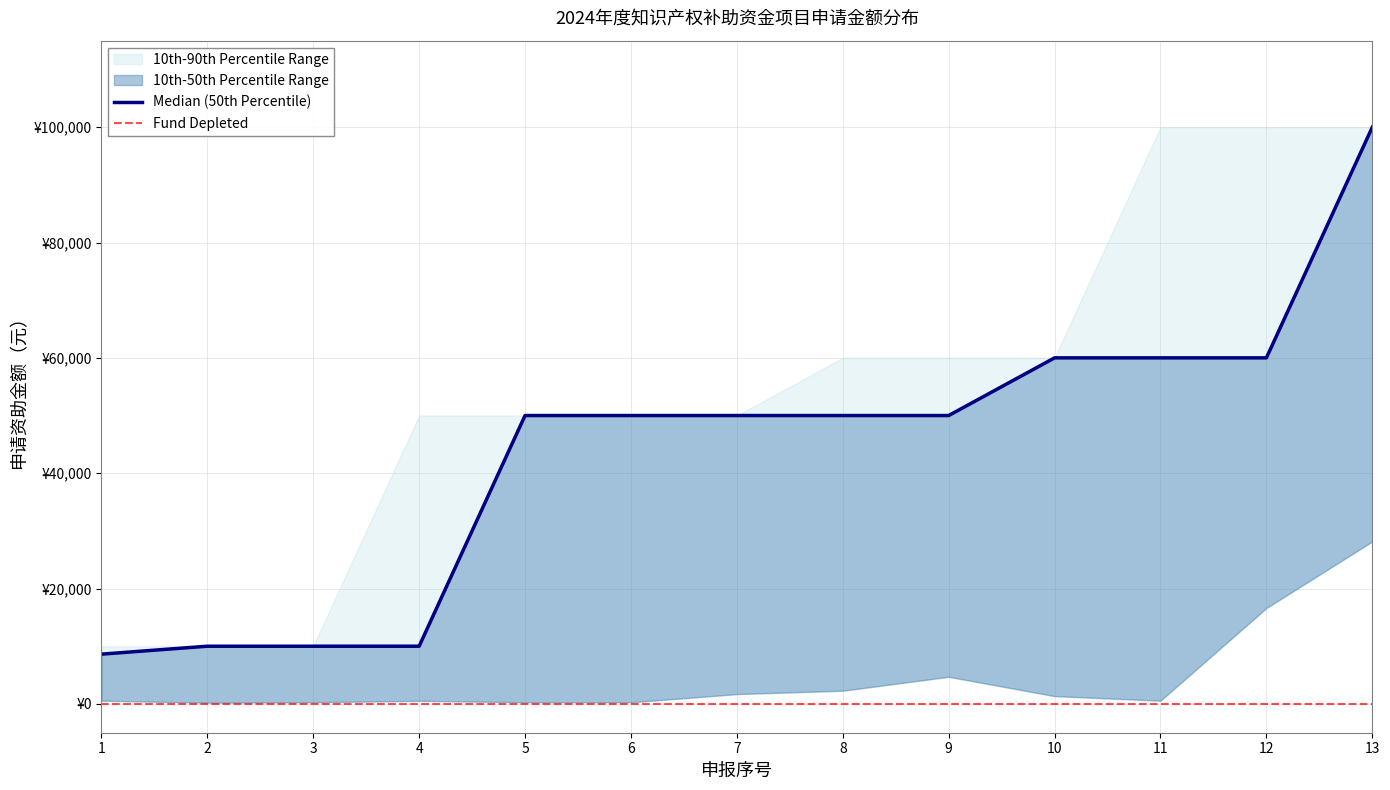

True or false: 90th_percentile and 50th_percentile cross at least once.

False